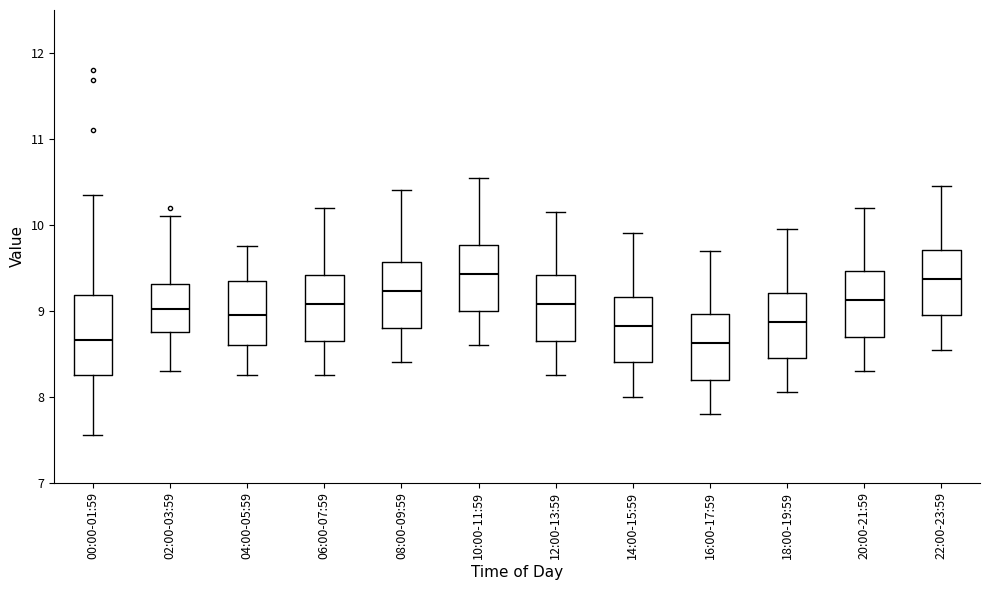

Where is the lower edge of the box for 10:00-11:59 on the y-axis? The values are not printed on the chart, so give them approximately, as read against the axis.

9.0